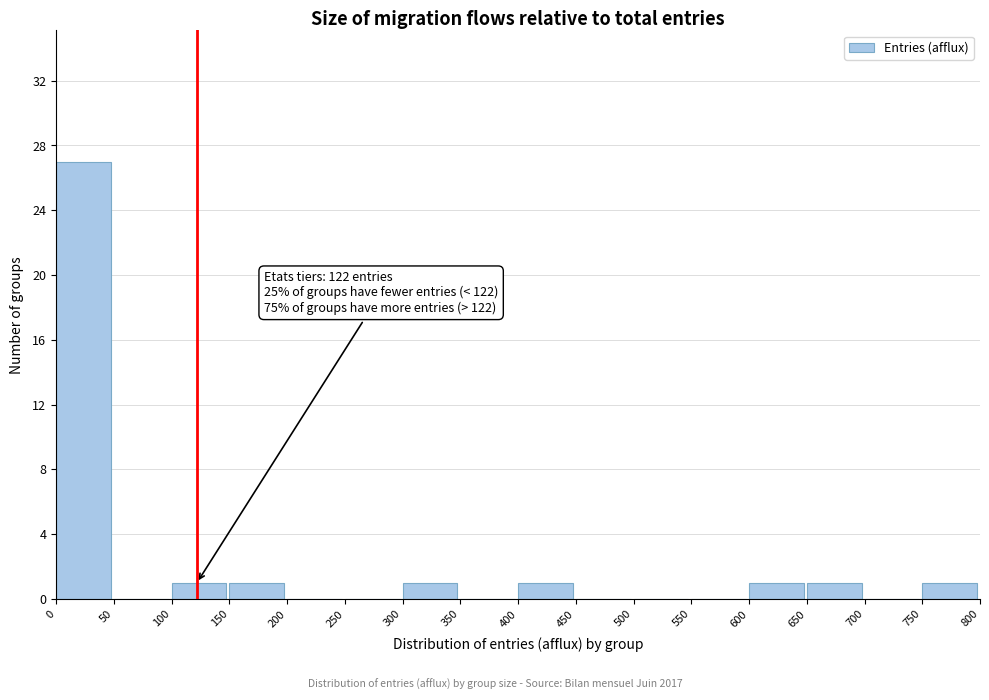

Over which range of the x-axis is the bar tallest?

0 to 50